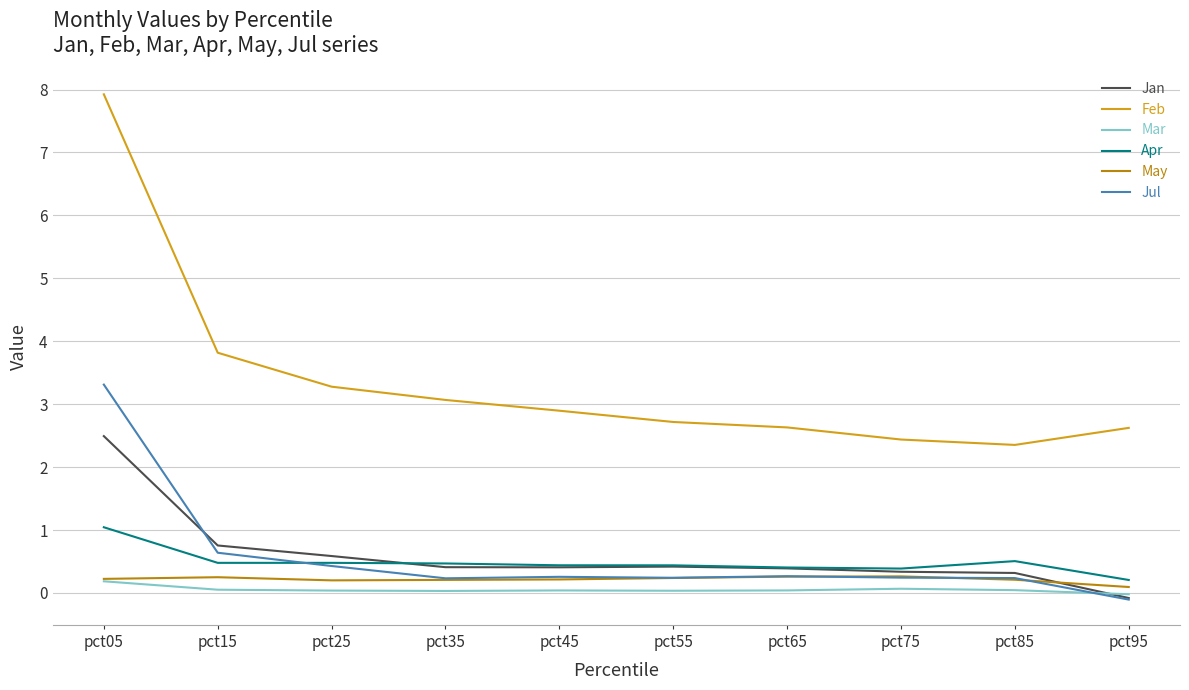

What is the maximum value for May?

0.3